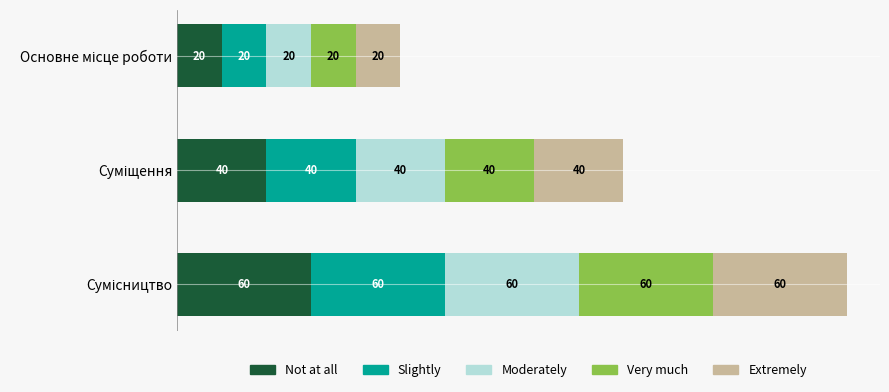

What are all the series names shown in the legend?

Not at all, Slightly, Moderately, Very much, Extremely